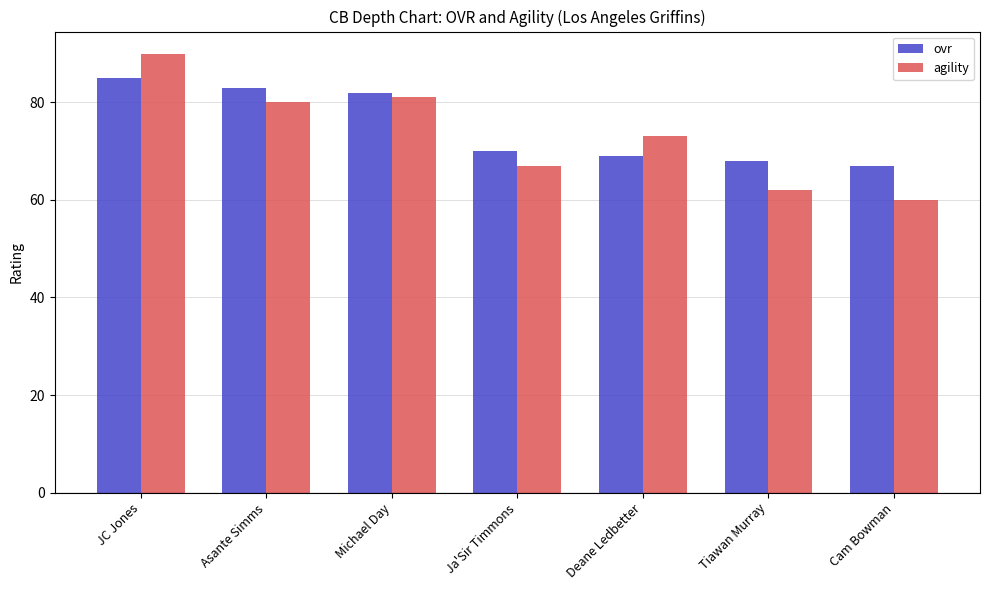

Reading left to right, extract all data points from this chart.

ovr: 85	83	82	70	69	68	67
agility: 90	80	81	67	73	62	60